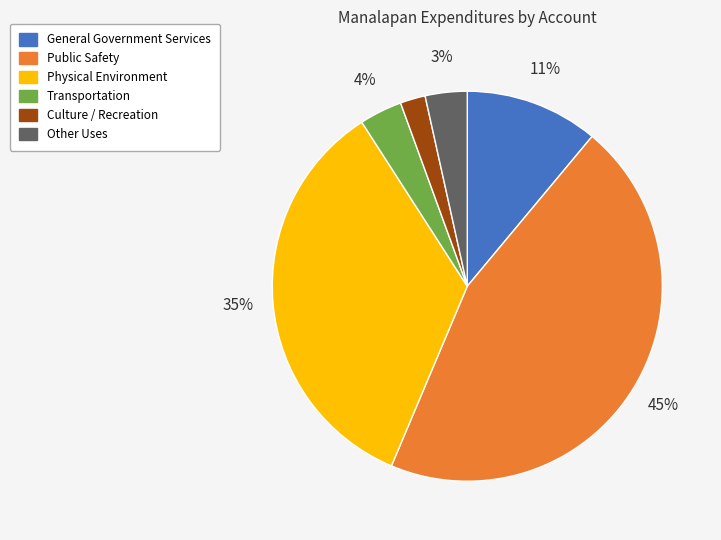

Which slice is the smallest?

Culture / Recreation